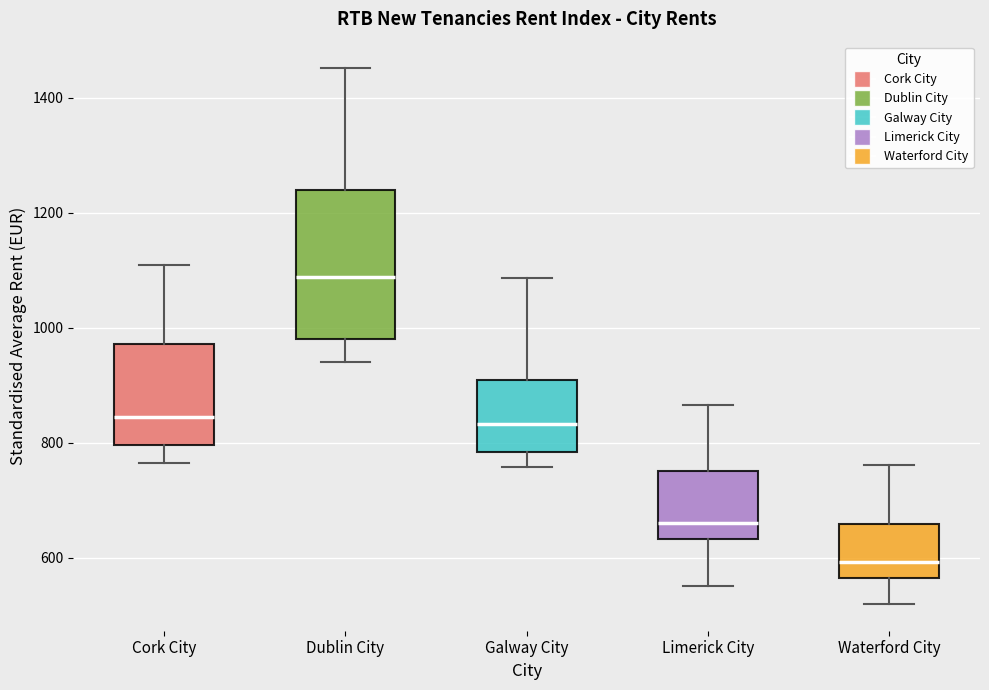

Reading left to right, transcribe this box plot: for each box, give where its median line is, the range the box spans, and where its two whiskers end, as read against the y-axis. The values are not printed on the chart, so give them approximately, as read against the axis.

Cork City: median 840, box 800 to 980, whiskers 760 to 1100
Dublin City: median 1080, box 980 to 1240, whiskers 940 to 1460
Galway City: median 840, box 780 to 900, whiskers 760 to 1080
Limerick City: median 660, box 640 to 740, whiskers 540 to 860
Waterford City: median 600, box 560 to 660, whiskers 520 to 760